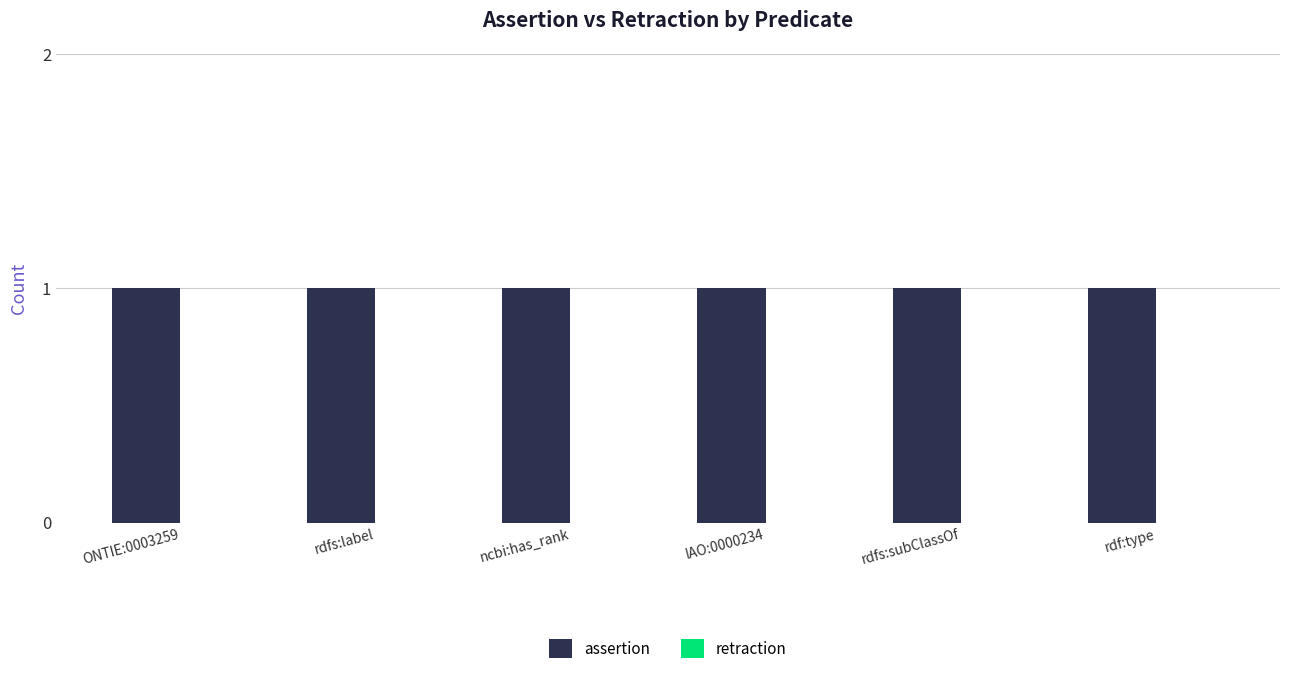

How many series are shown in this chart?

2